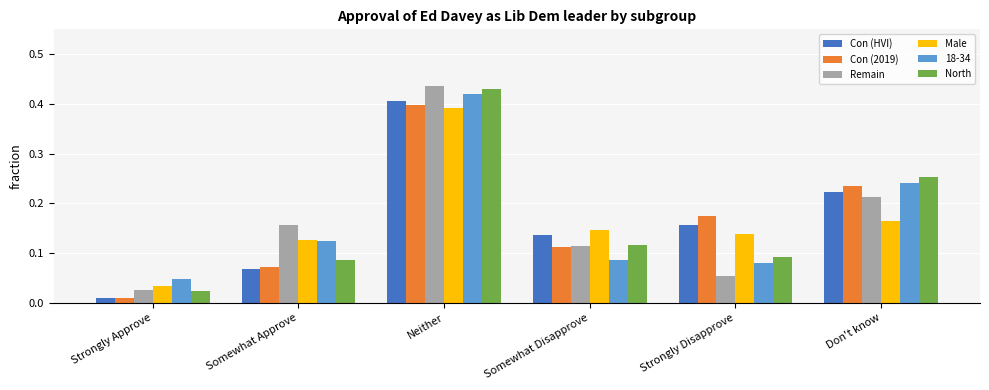

At which category does the chart reach its minimum across all series?

Strongly Approve